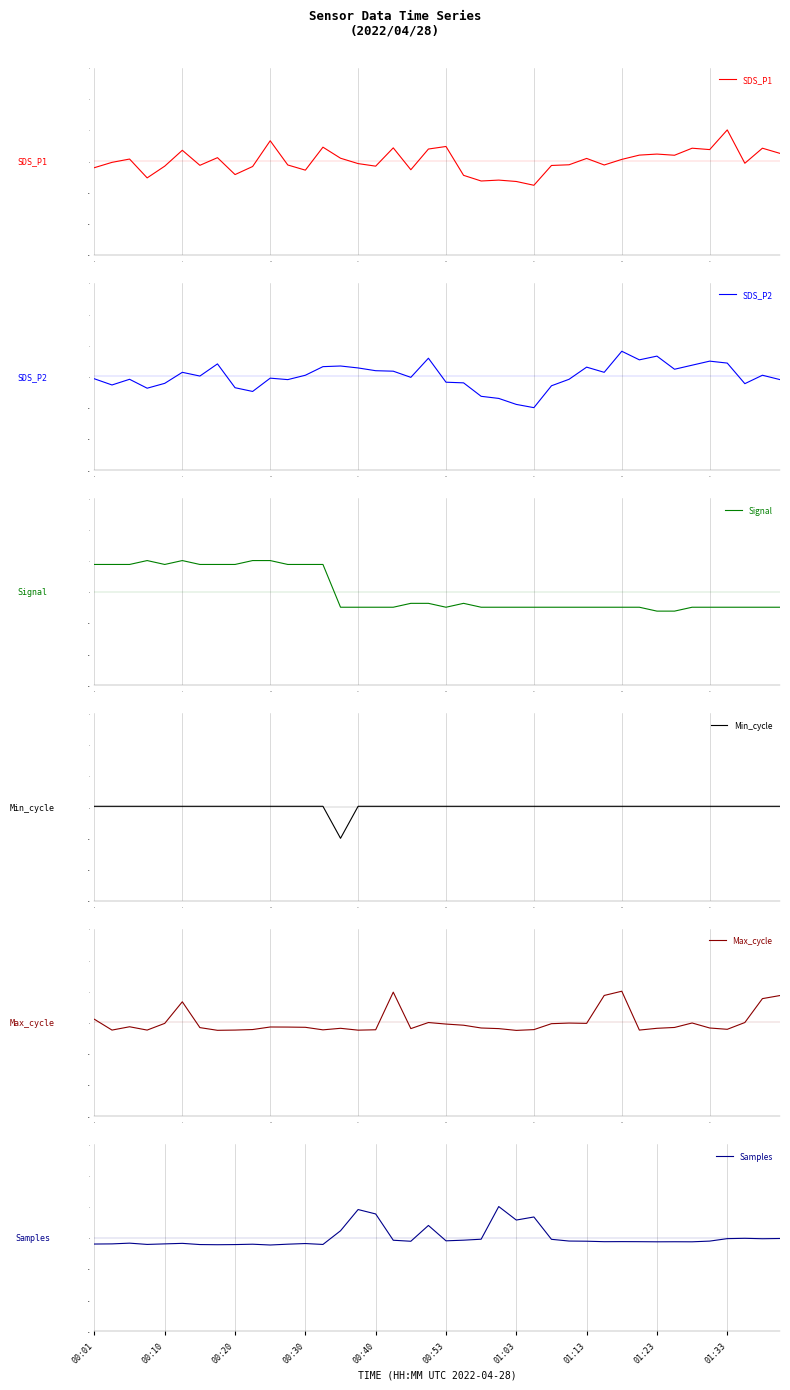

Where do Max_cycle and Signal first cross each other?

13 and 14